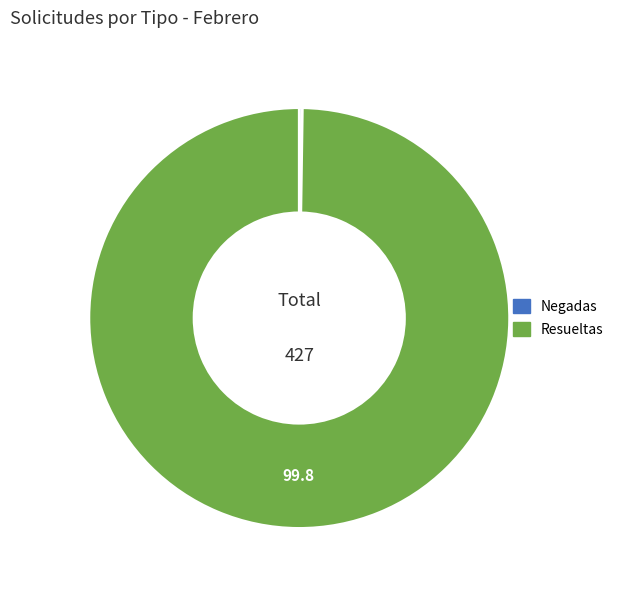

Is there any slice that represents more than half of the pie?

Yes